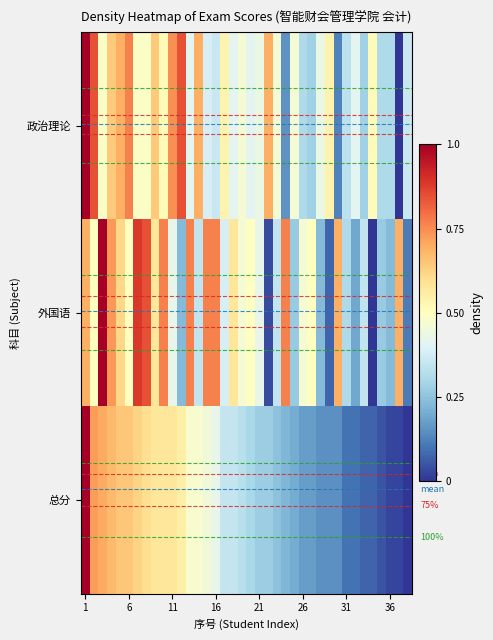

Which series has the largest total across all categories?

外国语